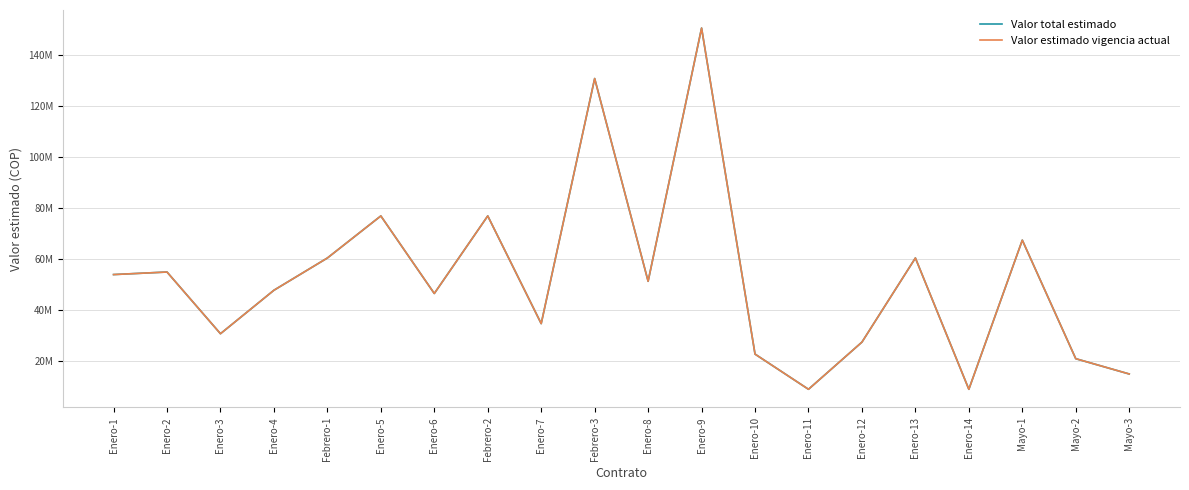

What is the difference between the second highest and minimum values in the Valor estimado vigencia actual series?

121900000